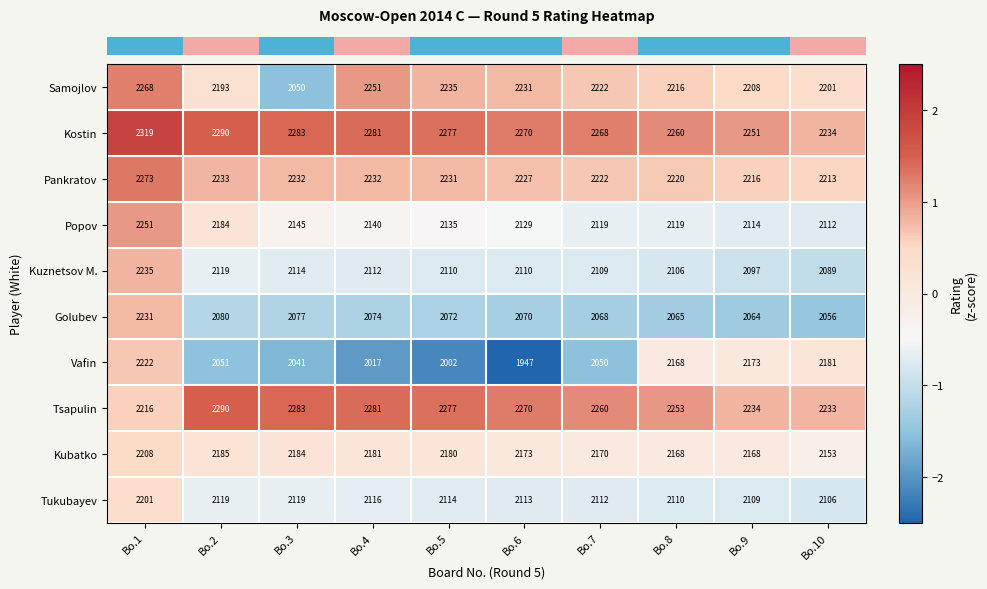

The value of Samojlov at Bo.4 is 2251. True or false?

True